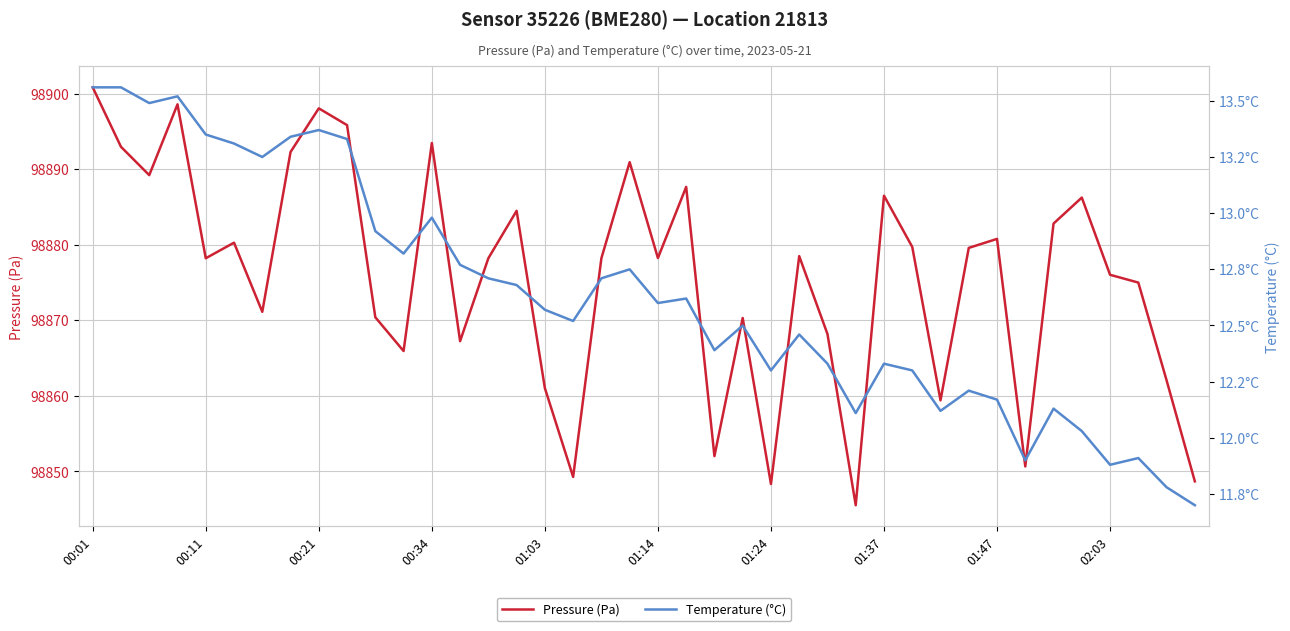

At which category is the sum across all series the highest?

00:01